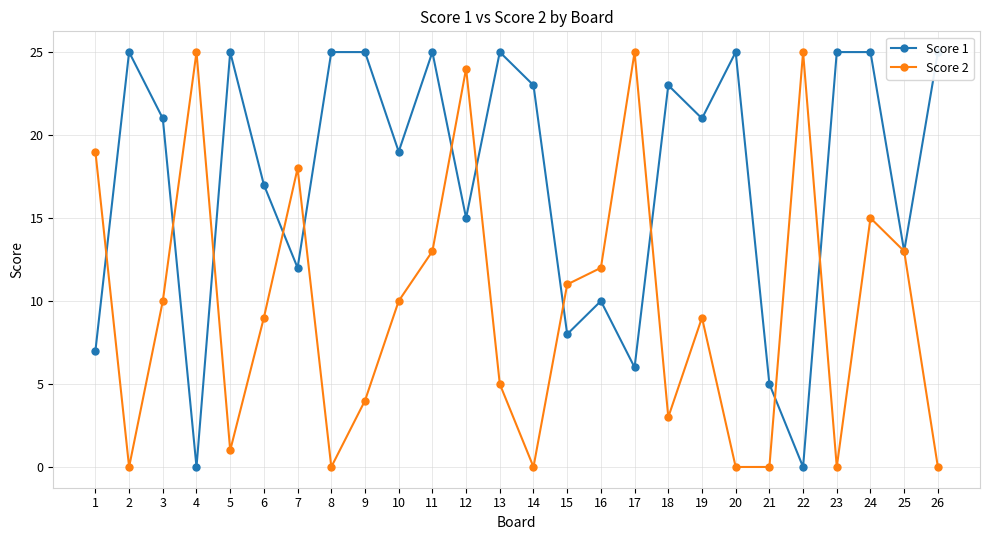

True or false: Score 2 has more than 2 interior local peaks.

True